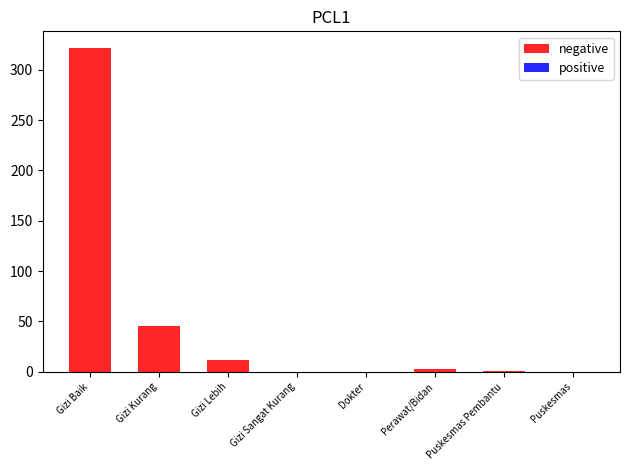

How many categories are shown in the chart?

8